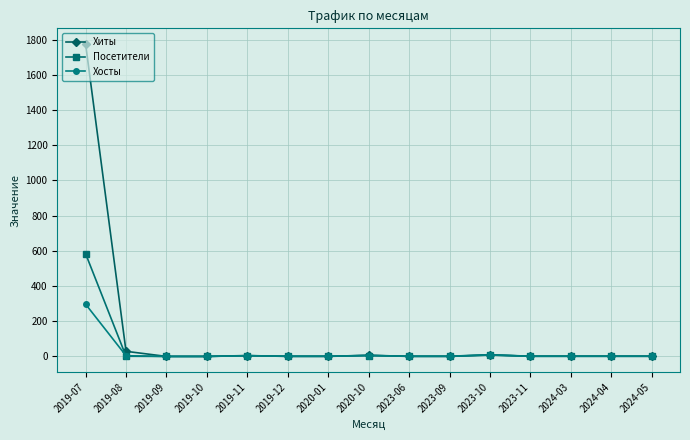

What is the label of the 15th point from the left?

2024-05